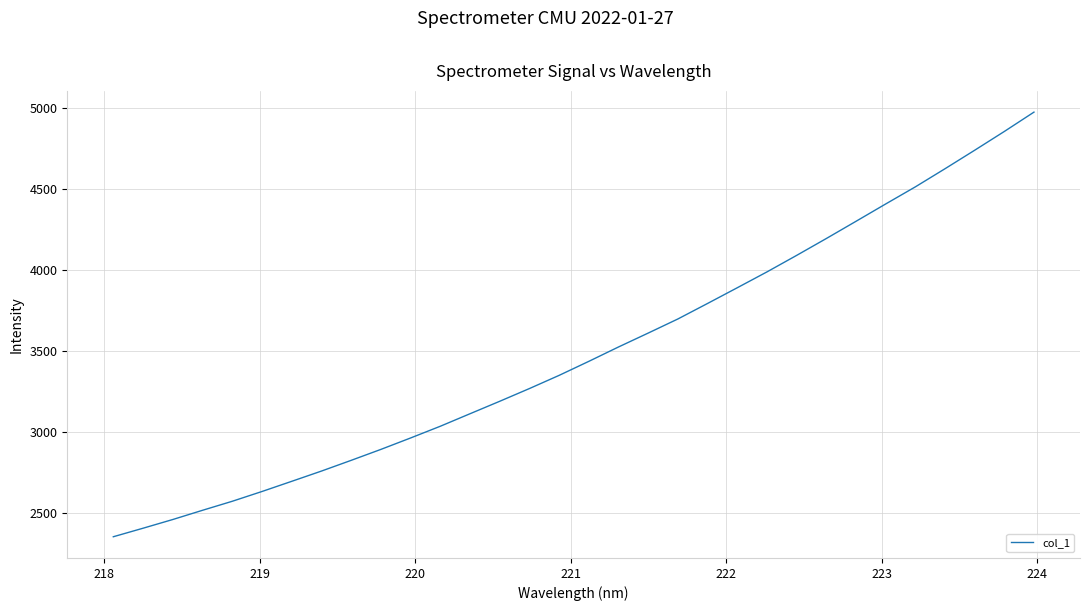

What is the minimum value shown in the chart?

2354.0